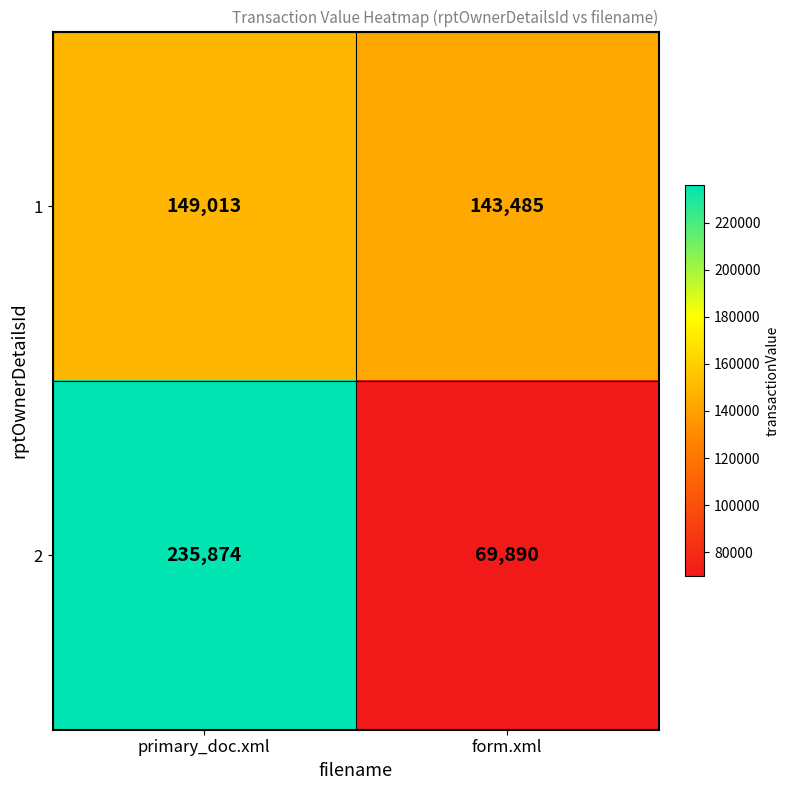

At which category is the sum across all series the highest?

primary_doc.xml